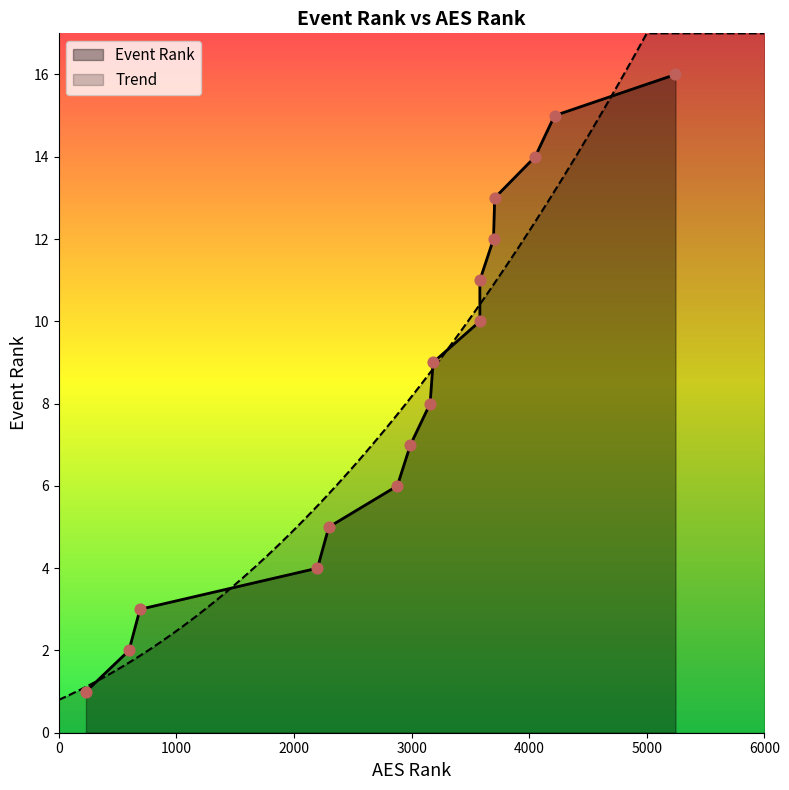

What is the maximum value for Trend?

17.0